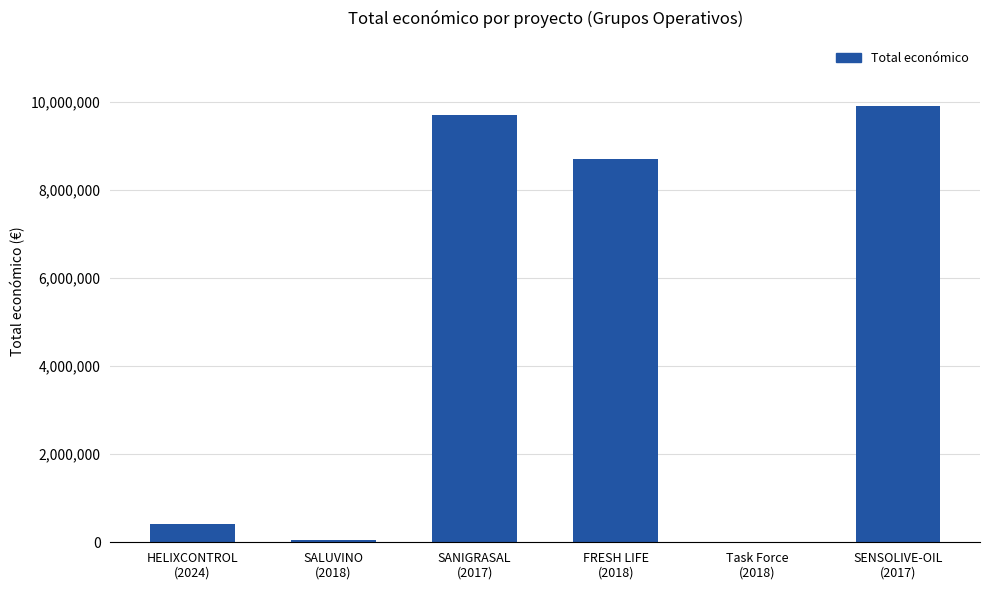

The value at Task Force
(2018) is 11809. True or false?

True